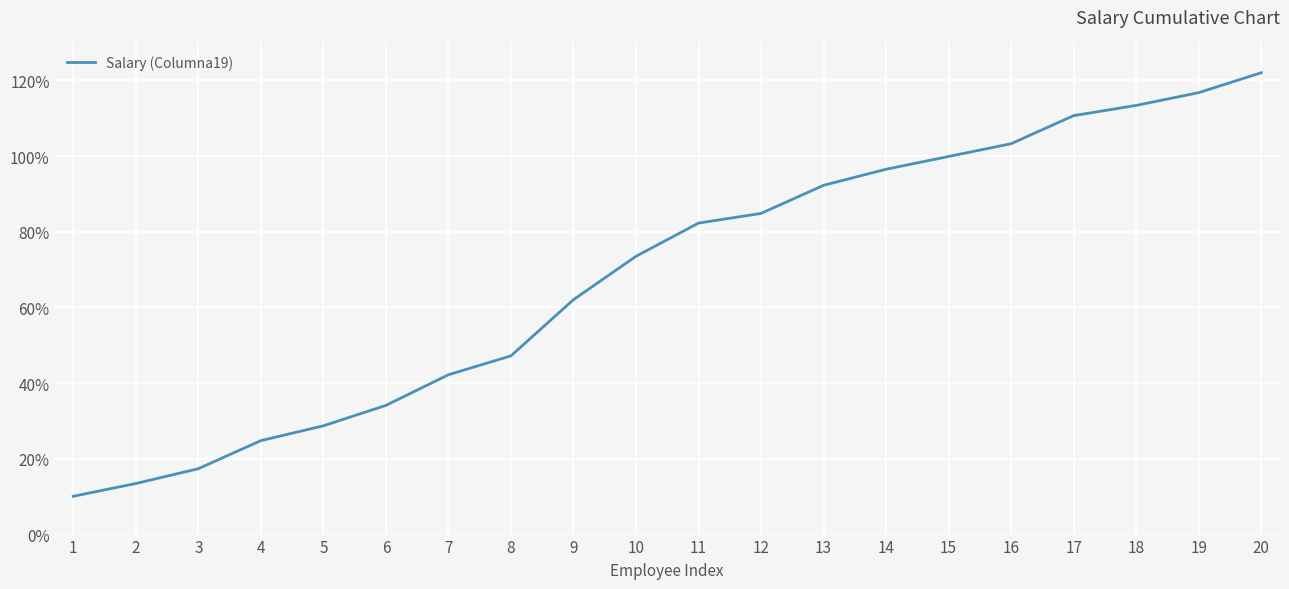

Does the chart display data point markers on the line(s)?

No